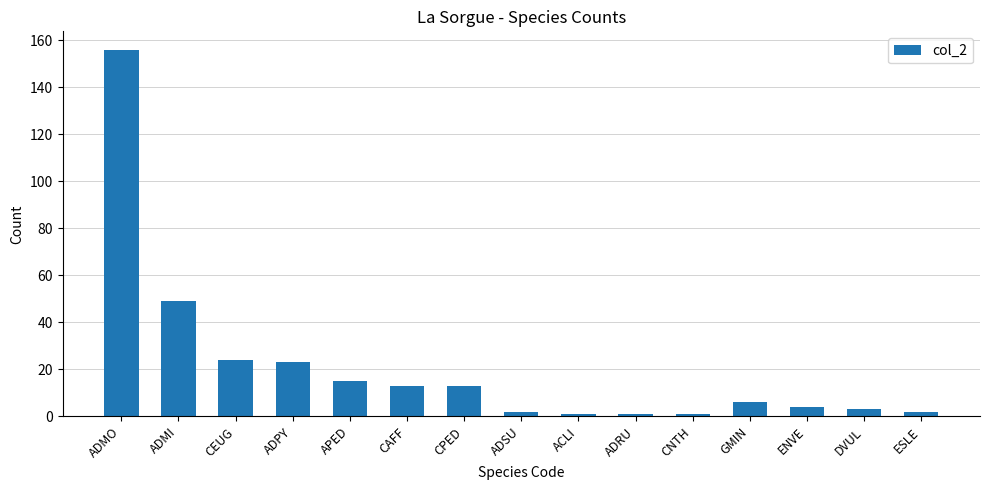

What is the maximum value shown in the chart?

156